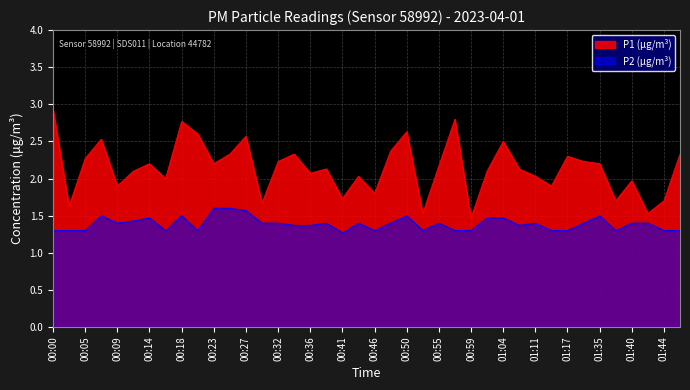

In P1, how many points are higher than both neighbors (excluding endpoints)?

12